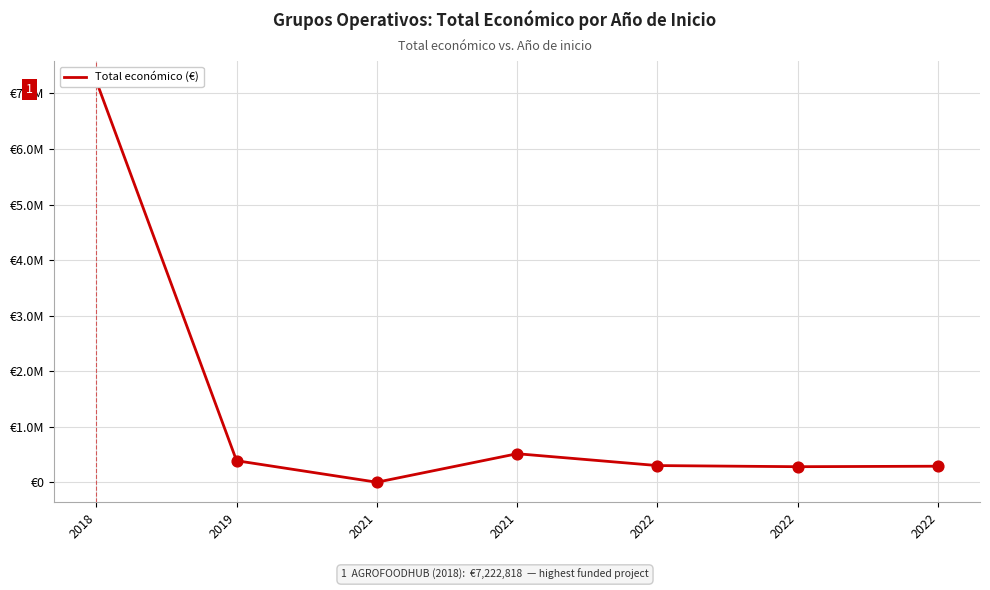

Approximately how many times larger is the value at 2022 compared to 2022?

1.0